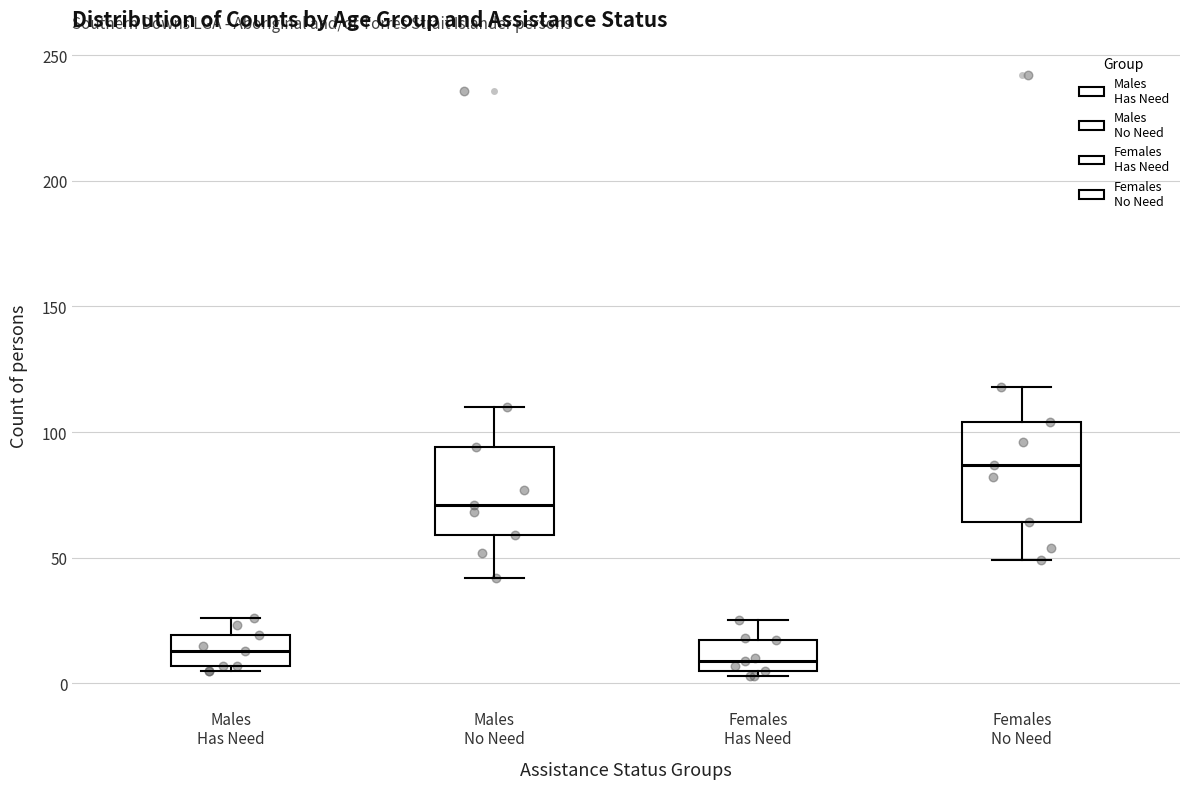

Which box is the tallest, from its lower edge to its upper edge?

Females No Need